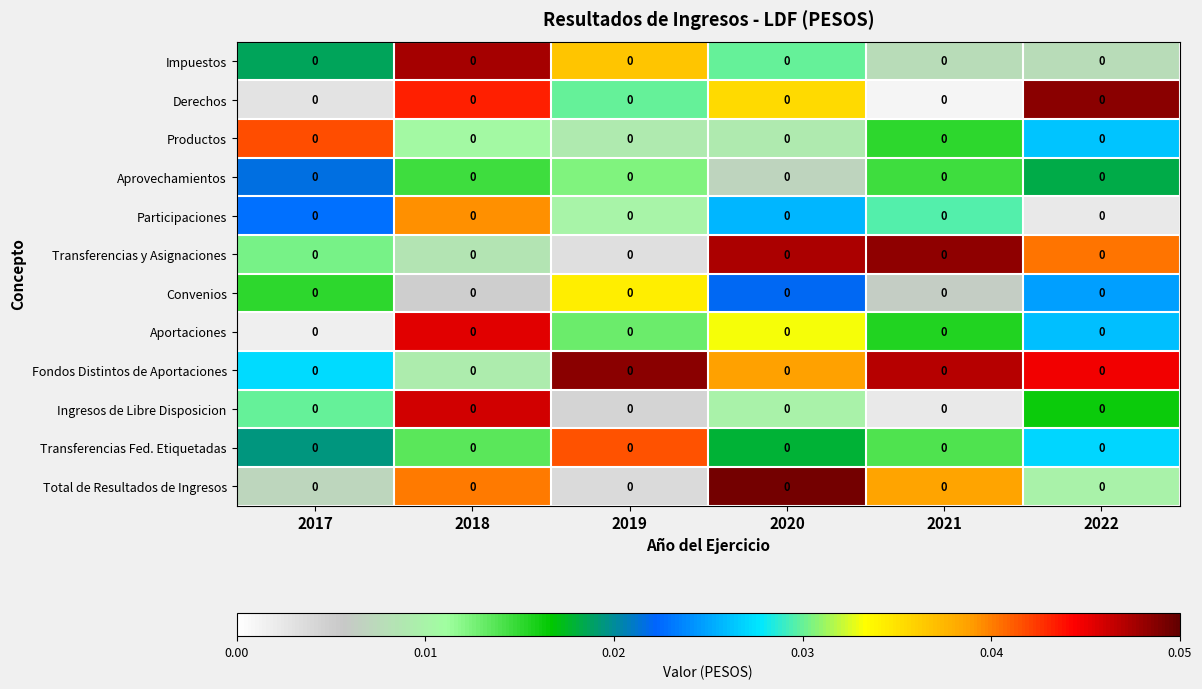

Which category has the lowest value in the Productos series?

2019